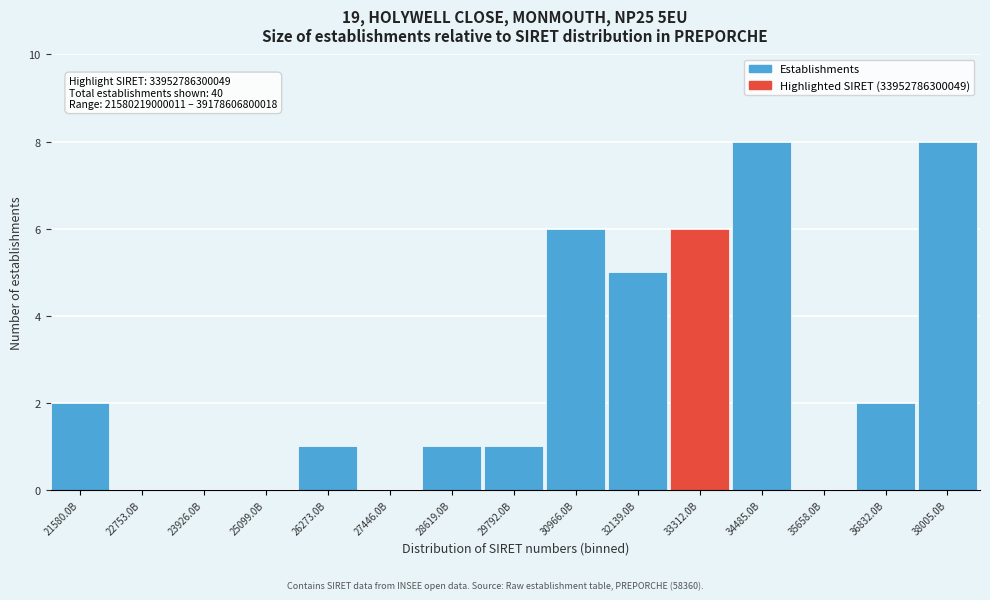

Reading left to right, what are all the values shown in this chart?

21580.0B=2	22753.0B=0	23926.0B=0	25099.0B=0	26273.0B=1	27446.0B=0	28619.0B=1	29792.0B=1	30966.0B=6	32139.0B=5	33312.0B=6	34485.0B=8	35658.0B=0	36832.0B=2	38005.0B=8